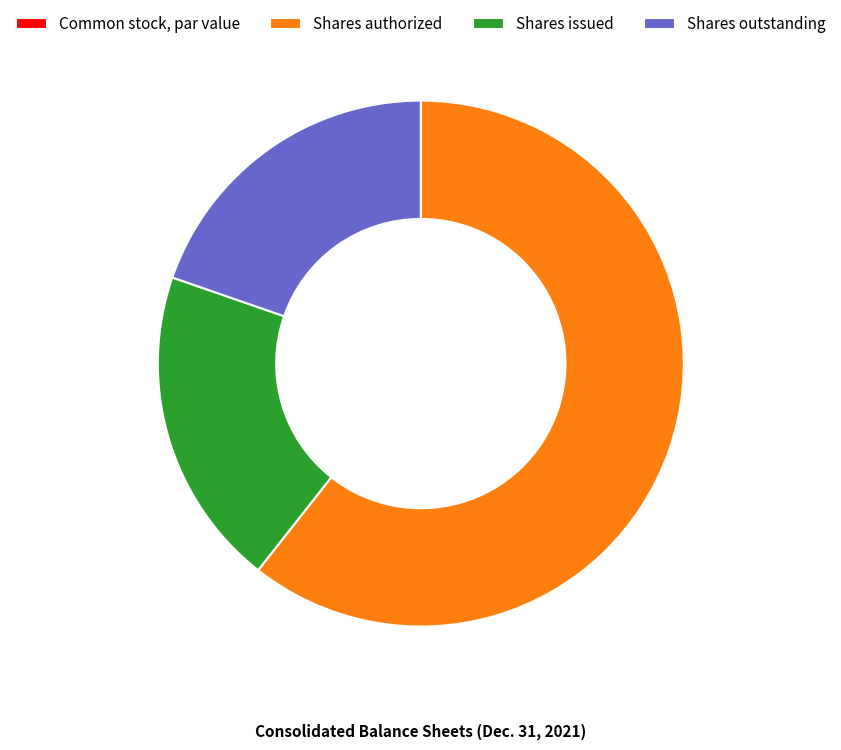

True or false: Shares issued accounts for 28% of the total.

False